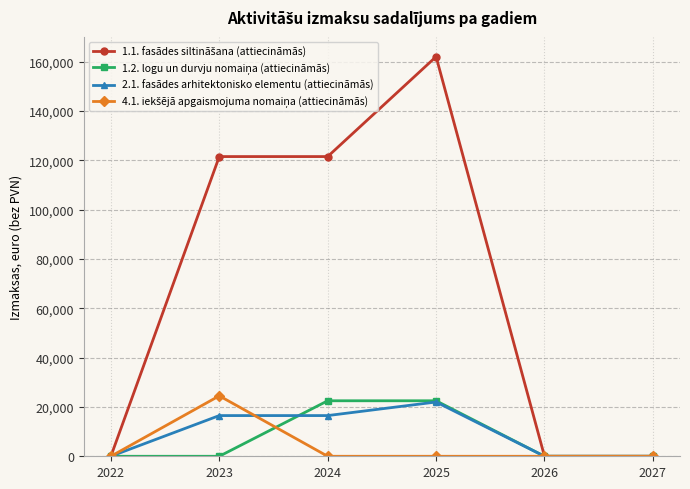

What is the total value across all series at 2024?

160500